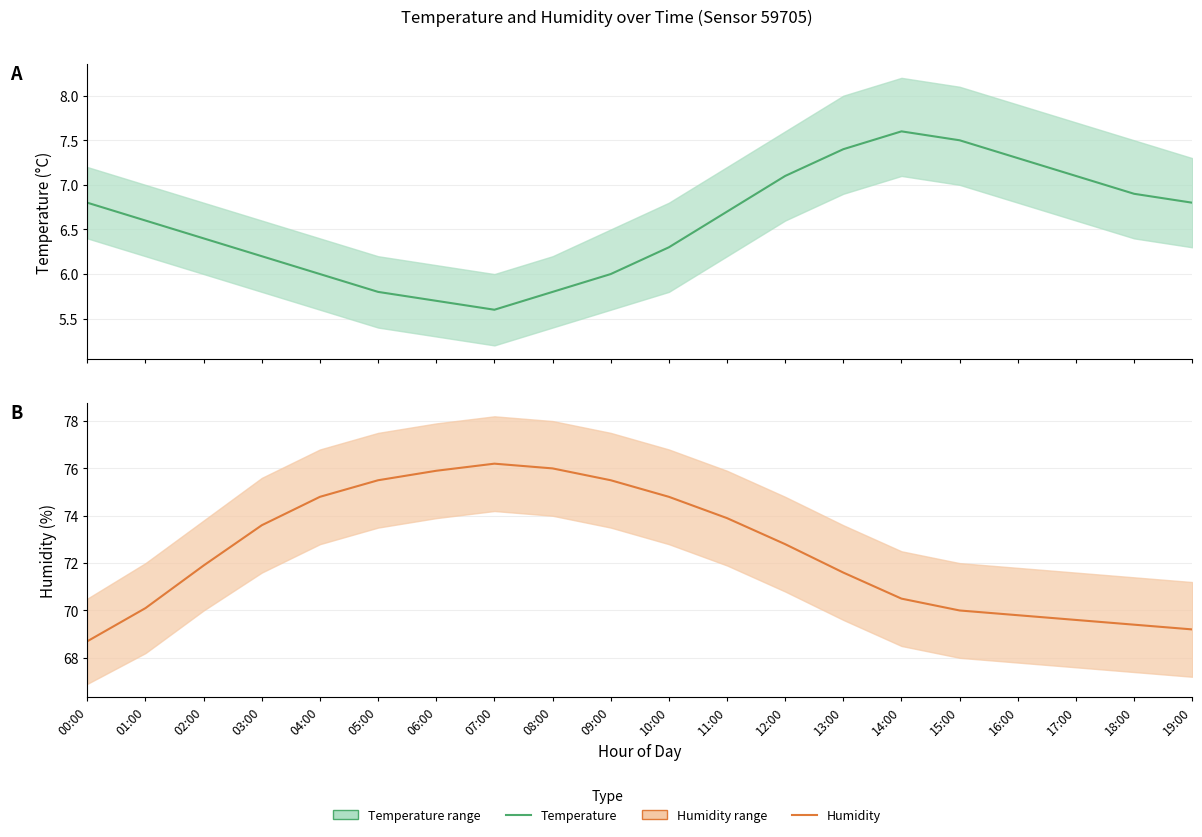

What is the maximum value for temperature?

7.6